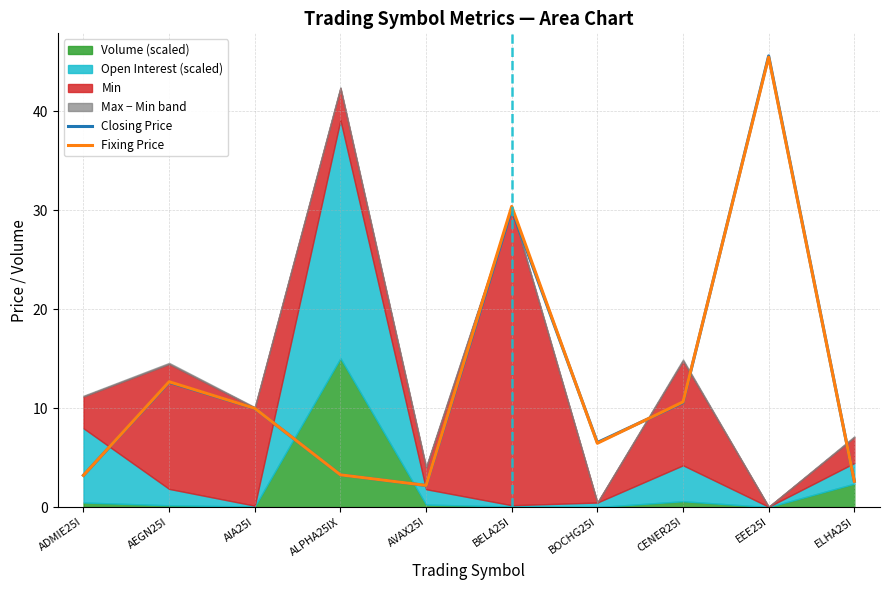

What is the maximum value shown in the chart?

45.6